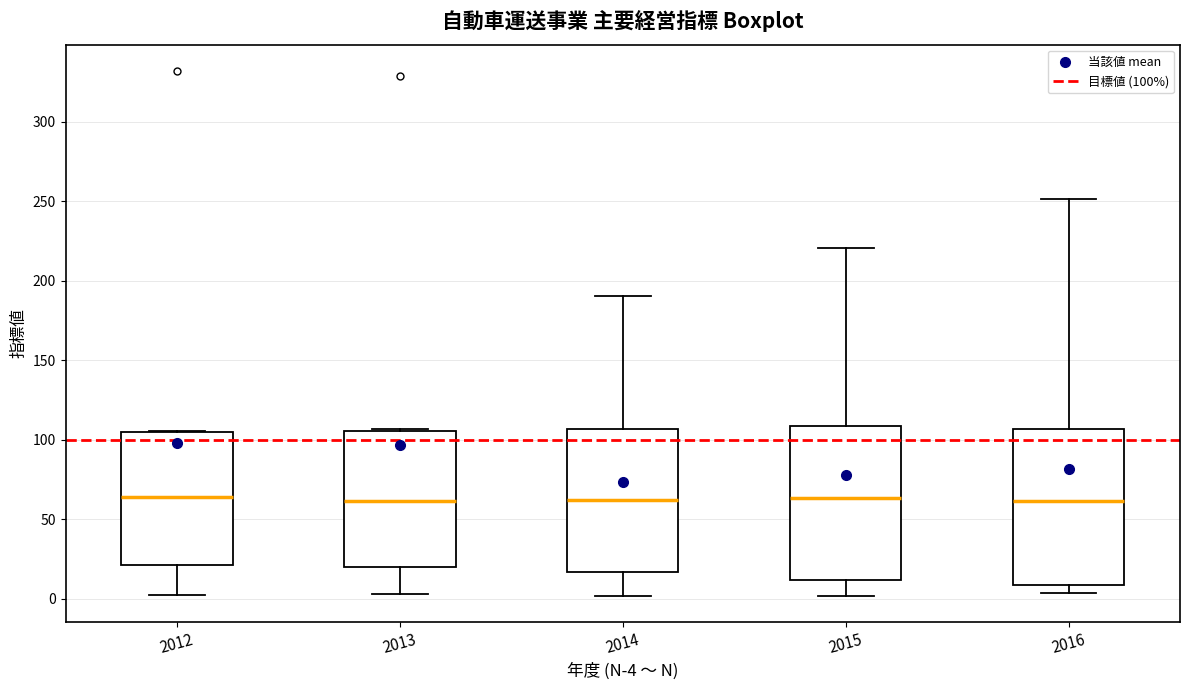

Where is the upper edge of the box at x = 2016 on the y-axis? The values are not printed on the chart, so give them approximately, as read against the axis.

105